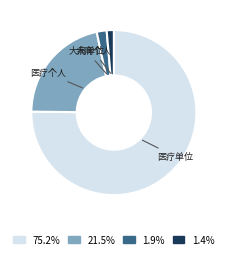

How many slices are in this pie chart?

4